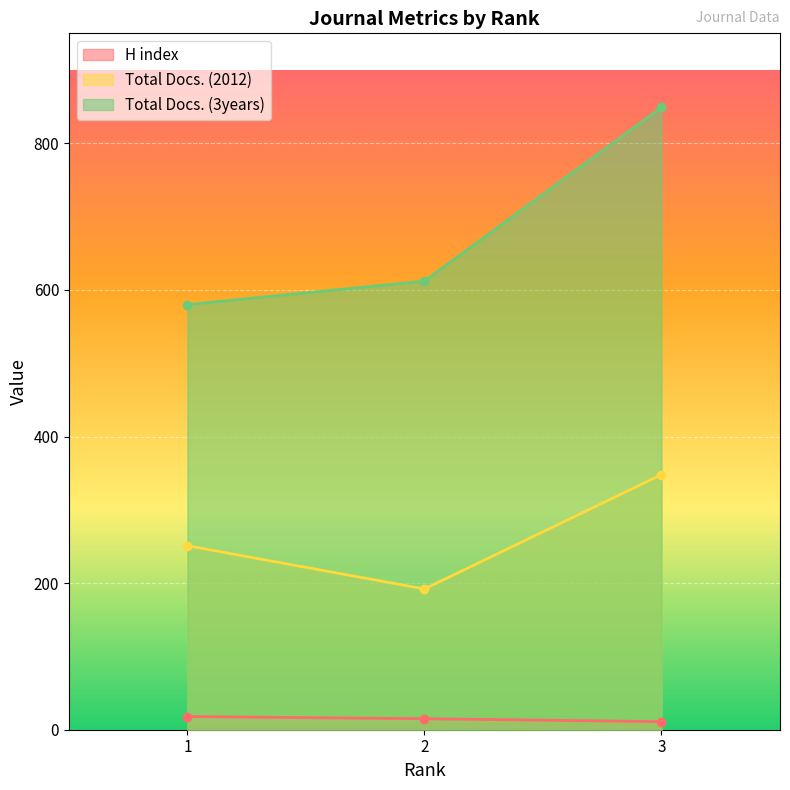

How many lines are shown in the chart?

3